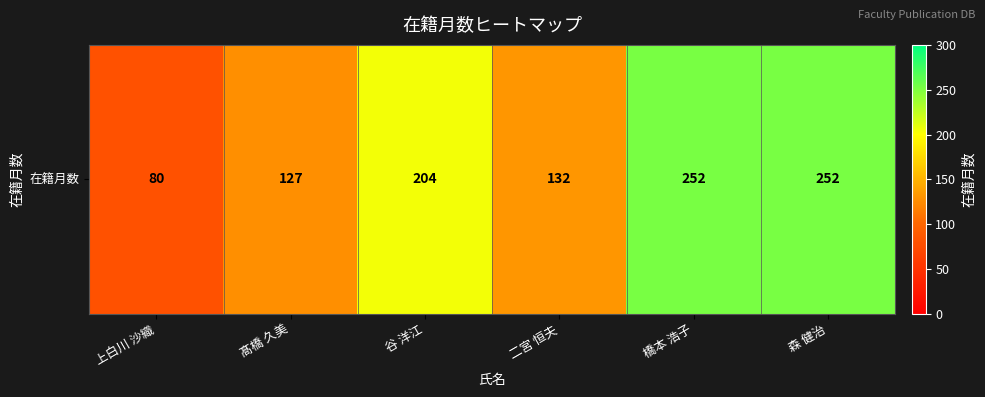

Reading left to right, transcribe all the data shown in this chart.

上白川 沙織=80	髙橋 久美=127	谷 洋江=204	二宮 恒夫=132	橋本 浩子=252	森 健治=252